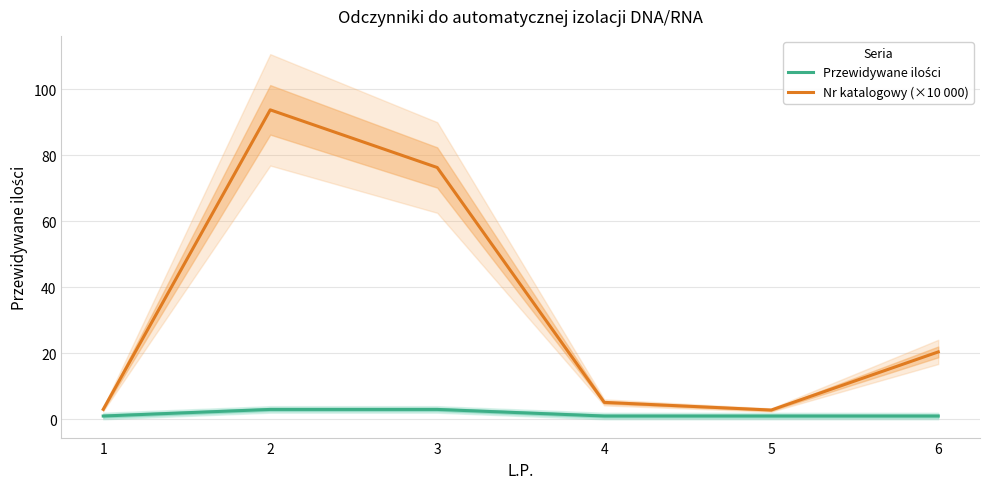

What is the difference between the maximum and minimum values in the Nr katalogowy (×10 000) series?

90.9